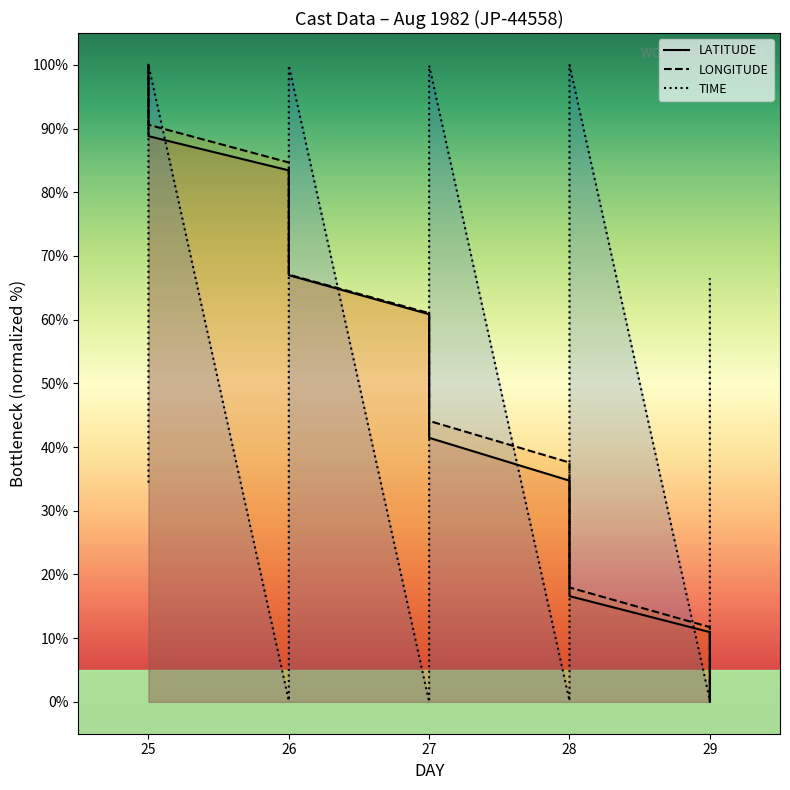

Count the number of data series in this chart.

3